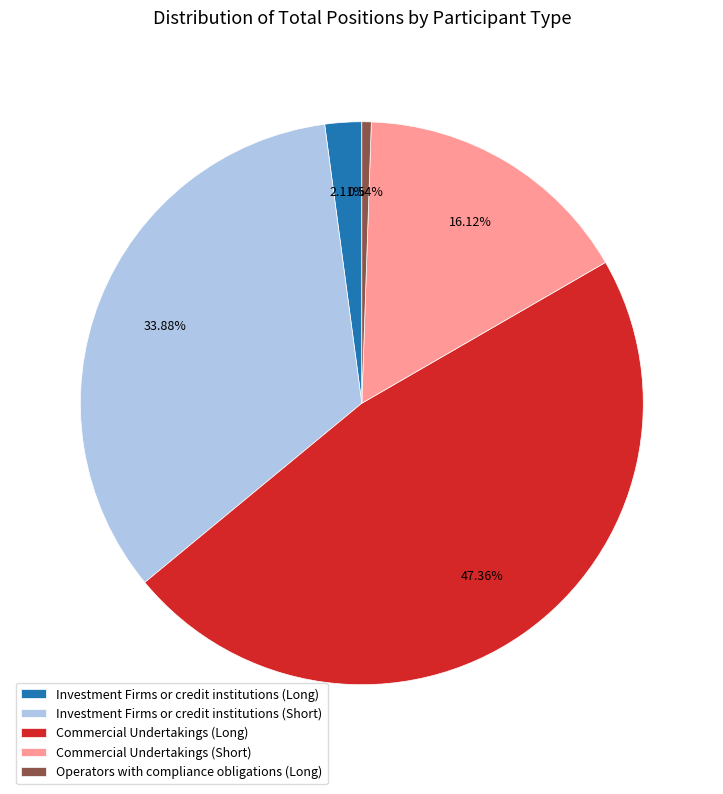

Count the number of slices in the pie.

5